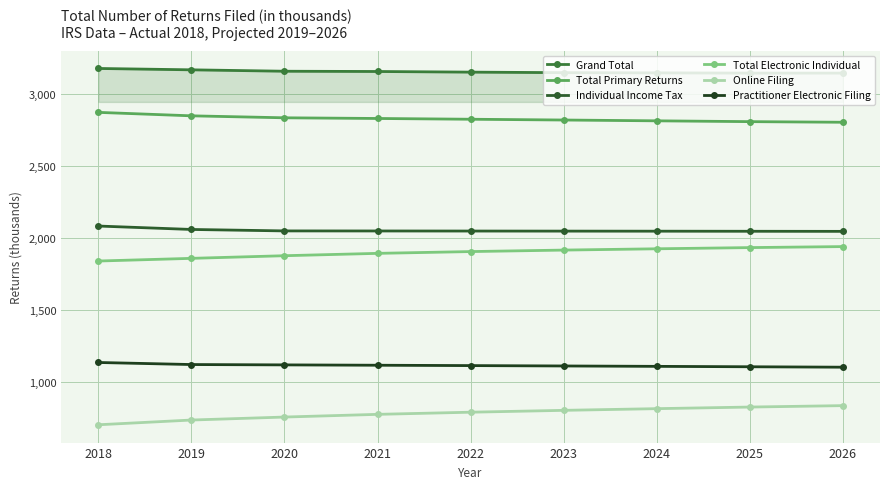

Which series has the widest spread of values?

Online Filing